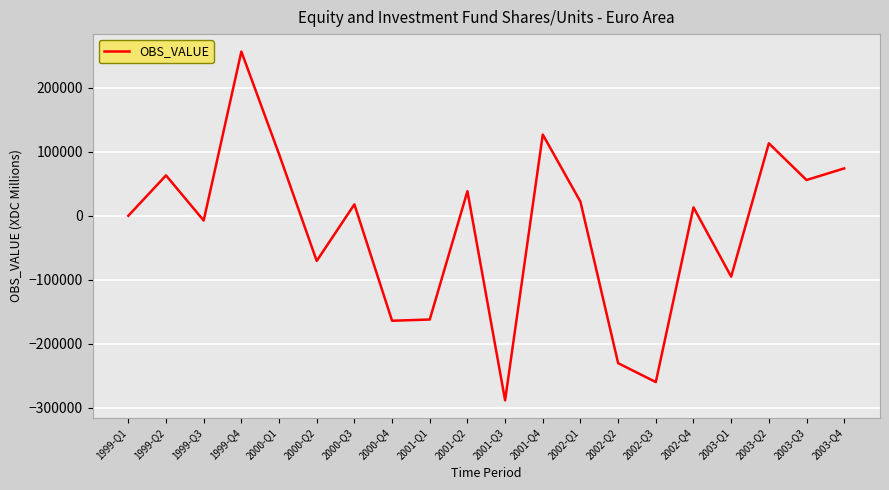

At which label is the value closest to -15872?

1999-Q3